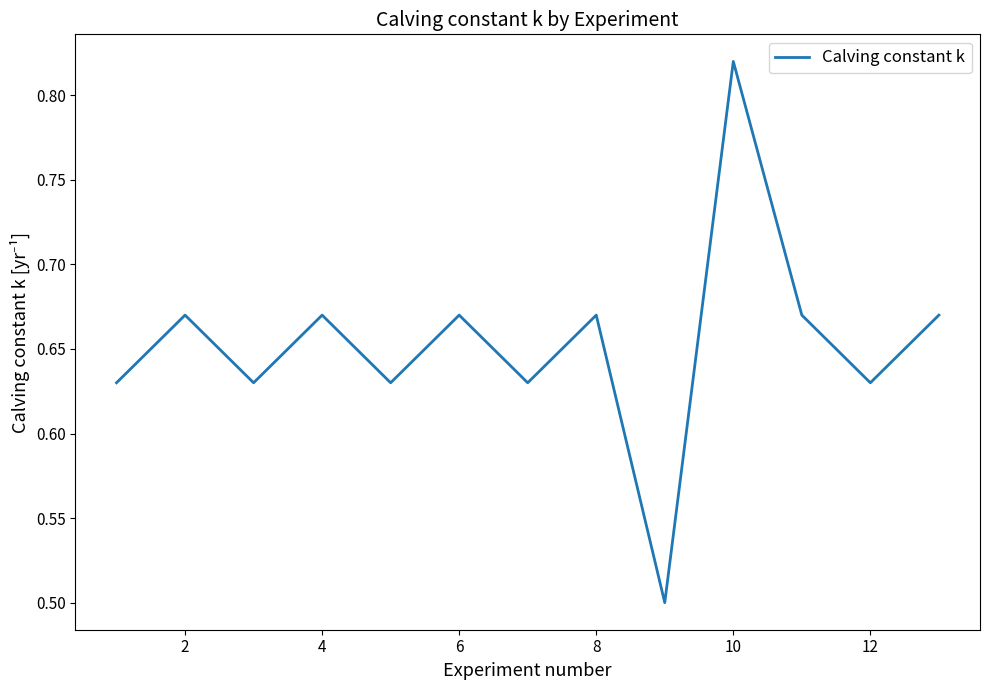

What is the smallest value displayed?

0.5